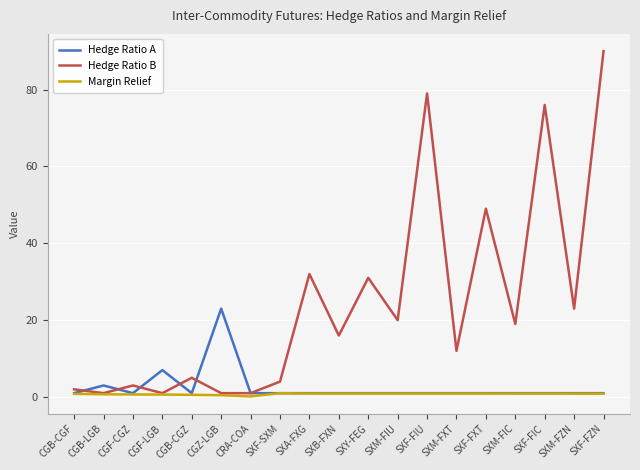

What is the maximum value for Hedge Ratio A?

23.0